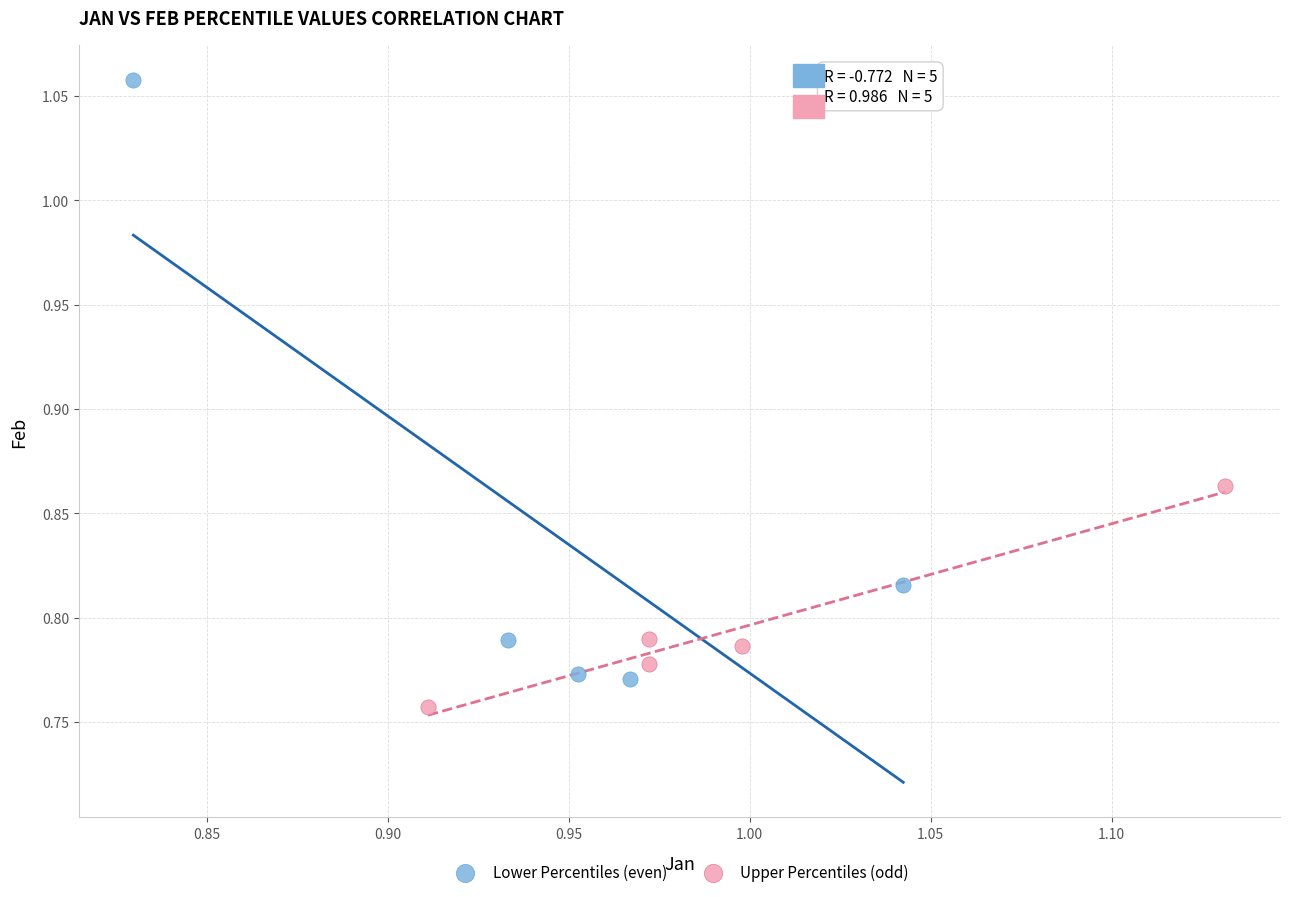

Which series reaches the maximum Y coordinate?

Lower Percentiles (even)